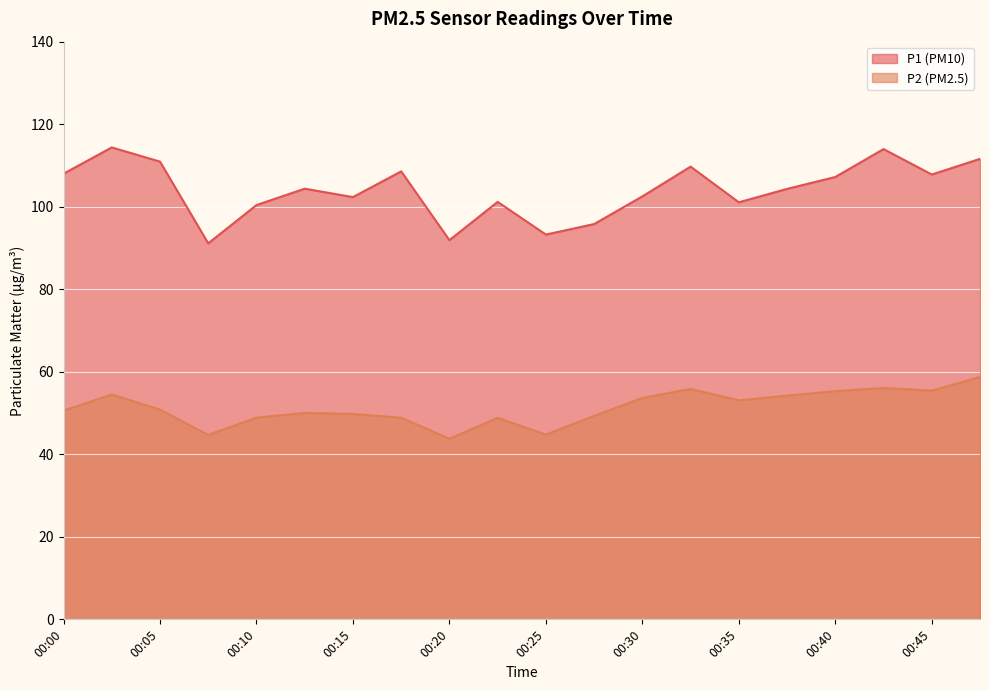

What are all the series names shown in the legend?

P1, P2